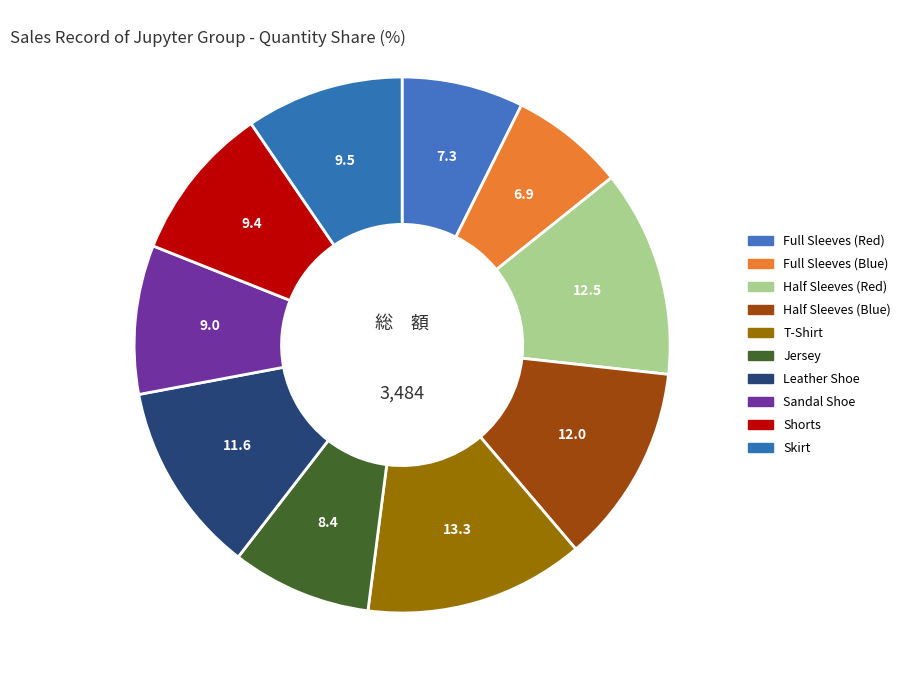

Count the number of slices in the pie.

10